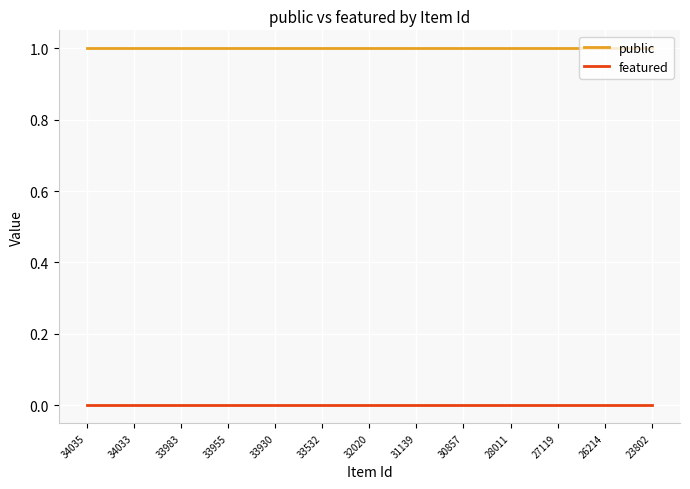

Rank the series by their maximum value, from highest to lowest.

public, featured